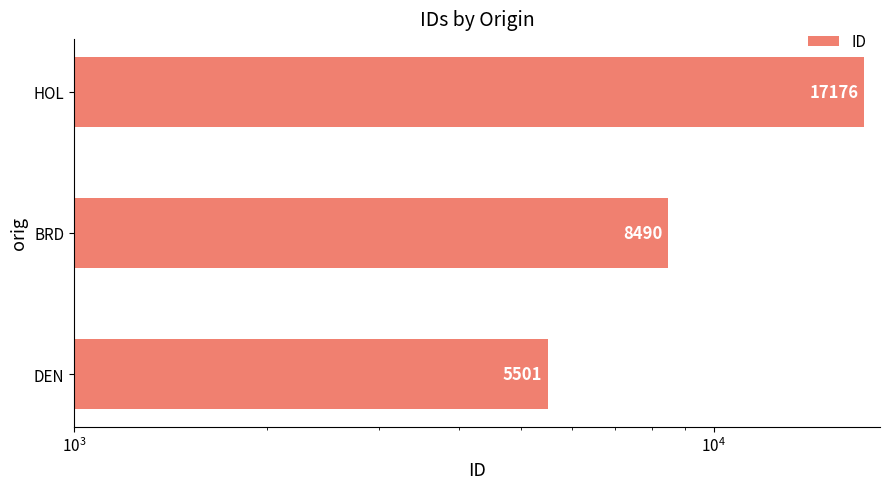

What is the difference between the maximum and minimum values?

11675